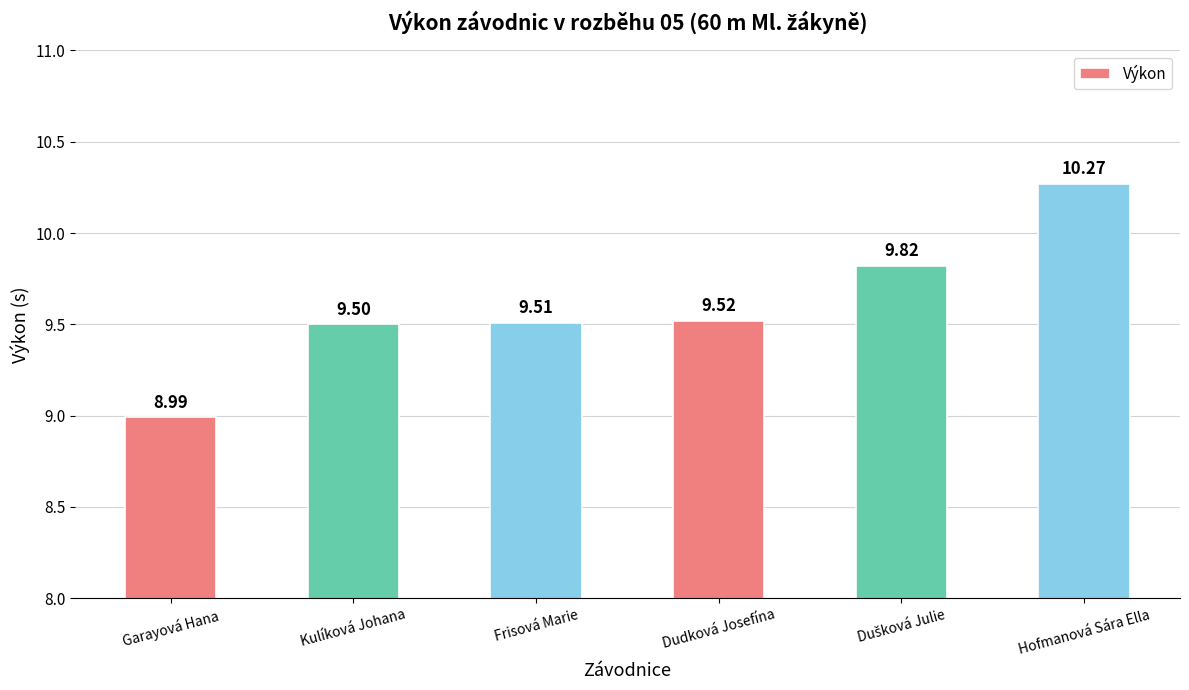

At which label does the data first exceed 9?

Kulíková Johana